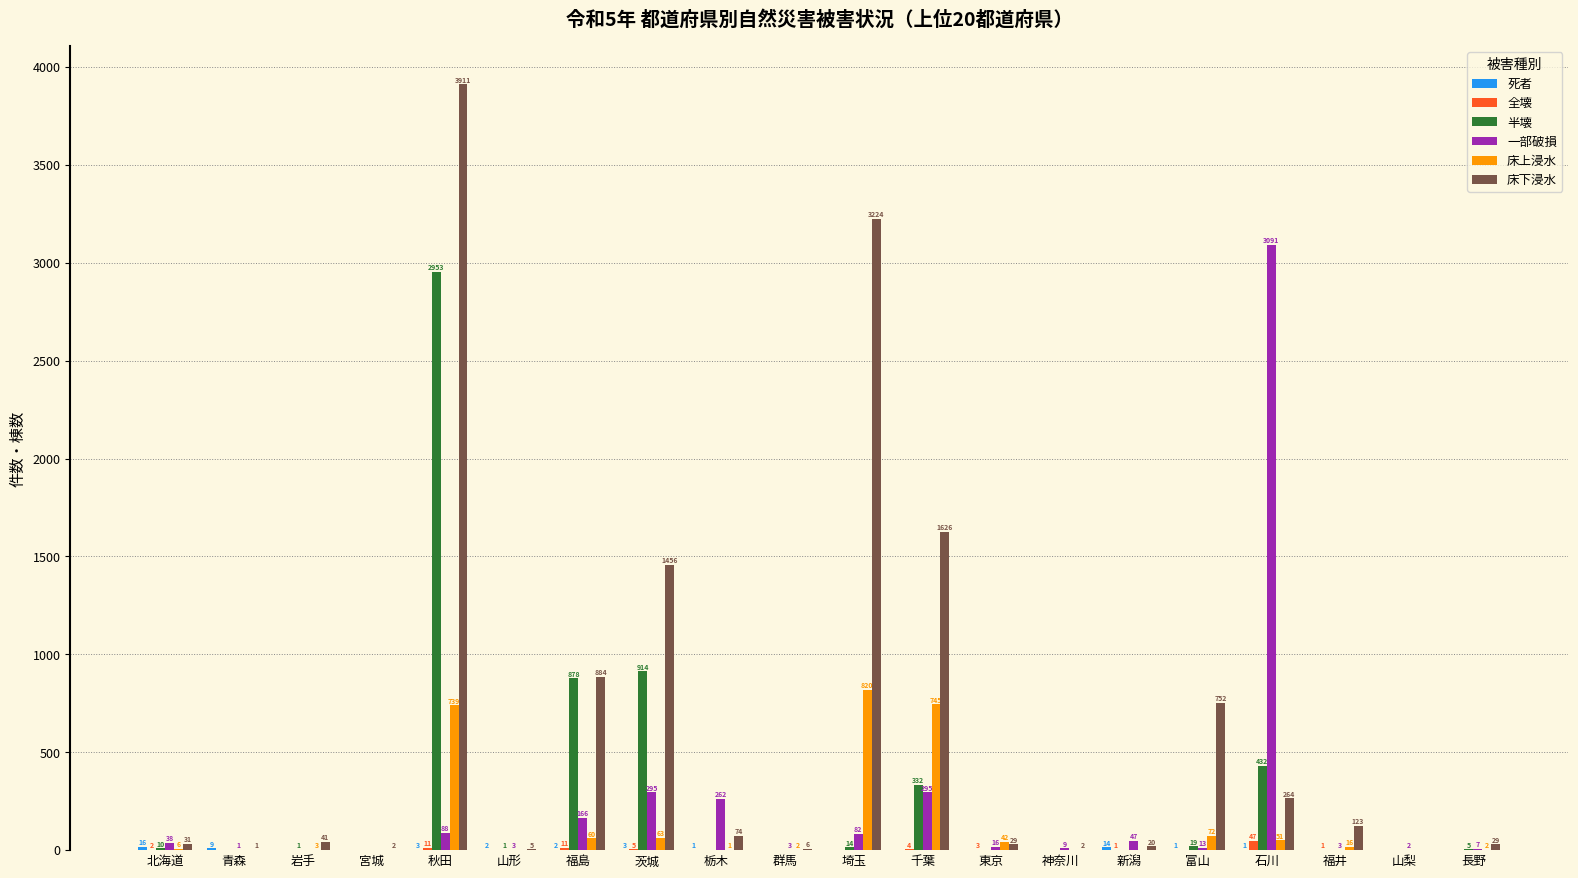

The 床上浸水 series shows 3 at 岩手. True or false?

True